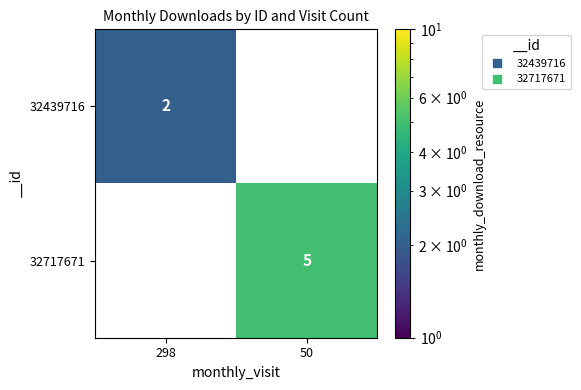

What is the sum of all 32717671 values?

5